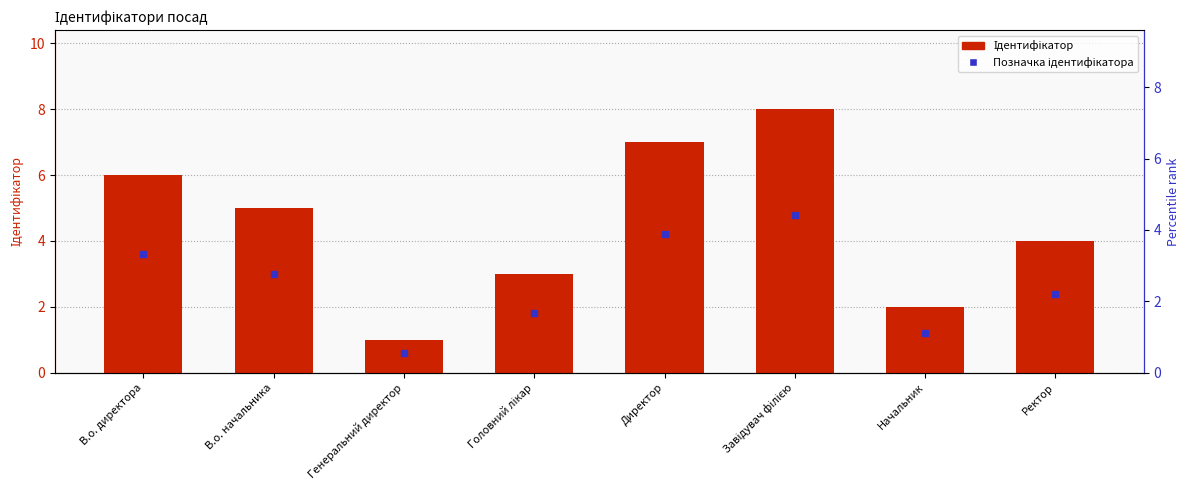

Does the chart contain any negative values?

No